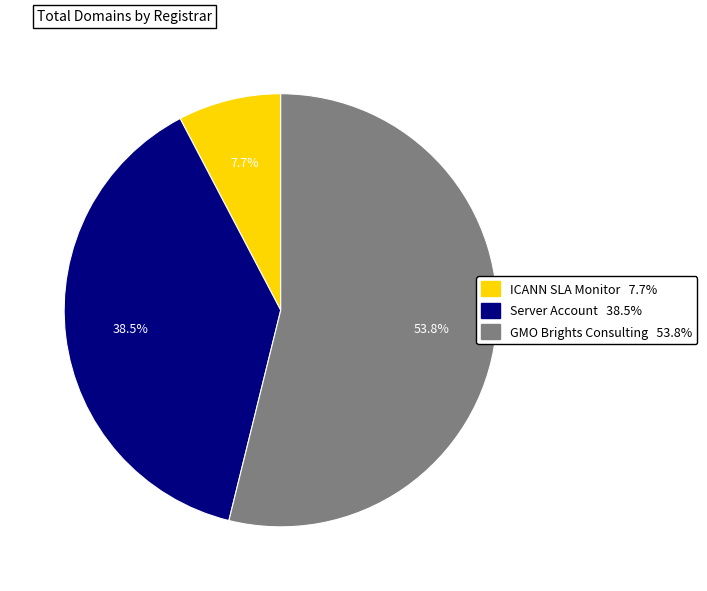

Is the sum of GMO Brights Consulting 53.8% and ICANN SLA Monitor 7.7% greater than half?

Yes